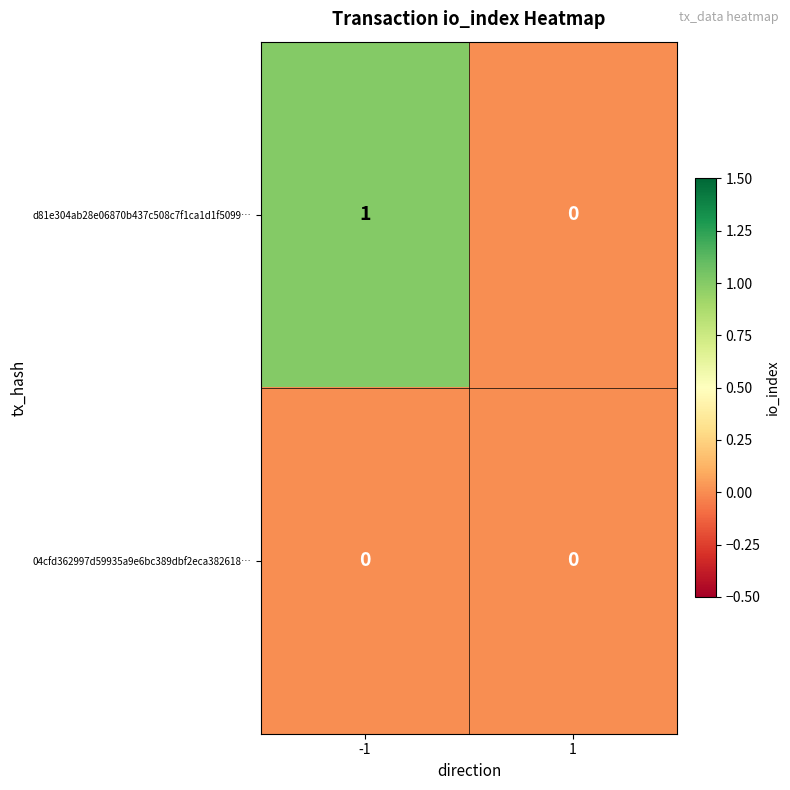

Which series has the largest range (max minus min)?

d81e304ab28e06870b437c508c7f1ca1d1f5099…